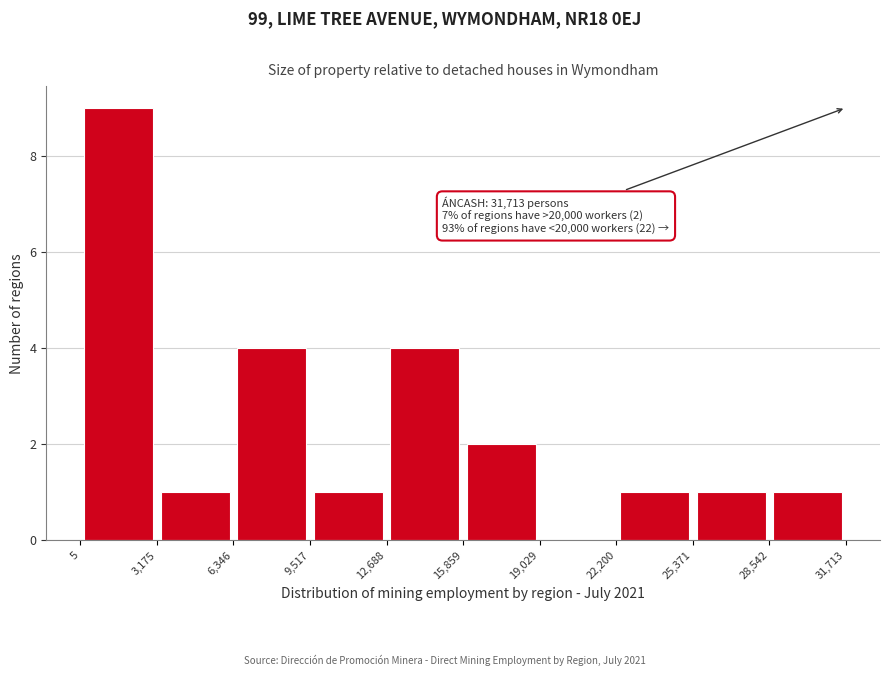

Which range on the x-axis has the tallest bar?

5 to 3,175